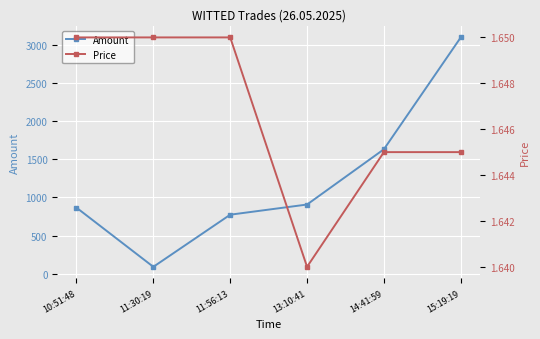

What is the average value of the Amount series?

1227